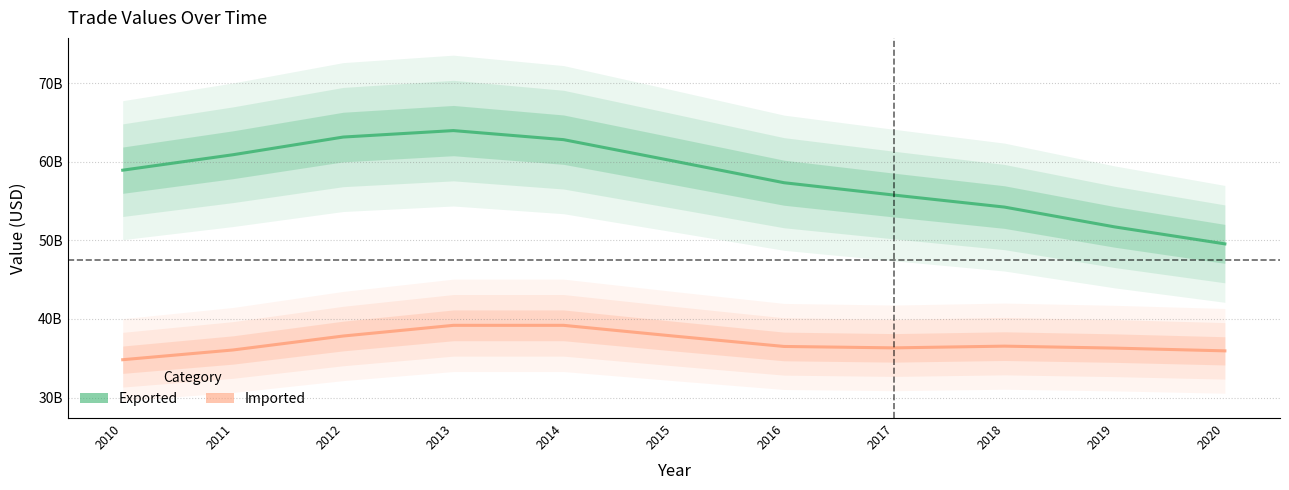

True or false: Imported has a value of 36045219738 at 2011.

True